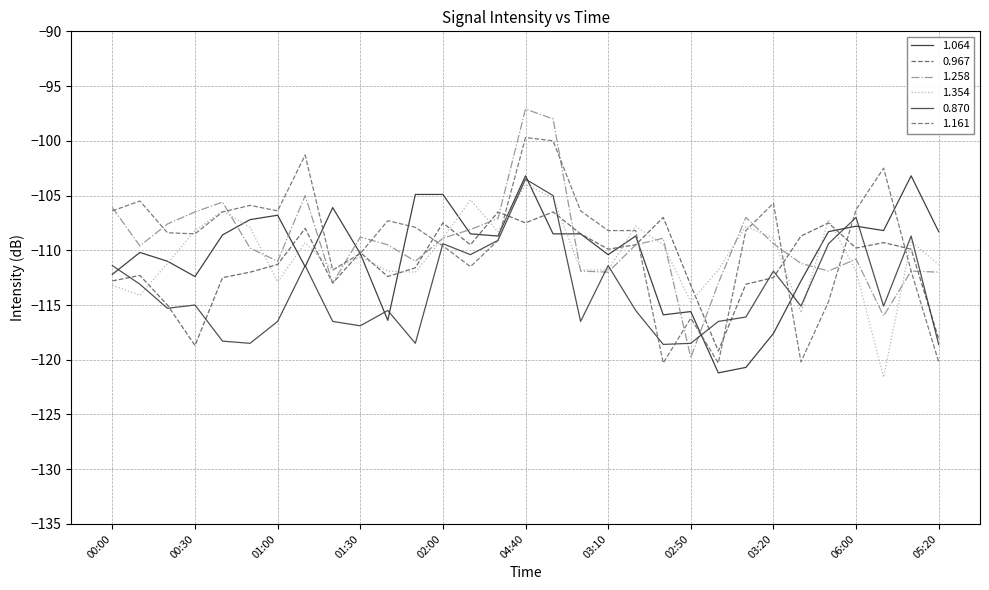

What is the difference between the maximum and minimum values in the 1.064 series?

18.0